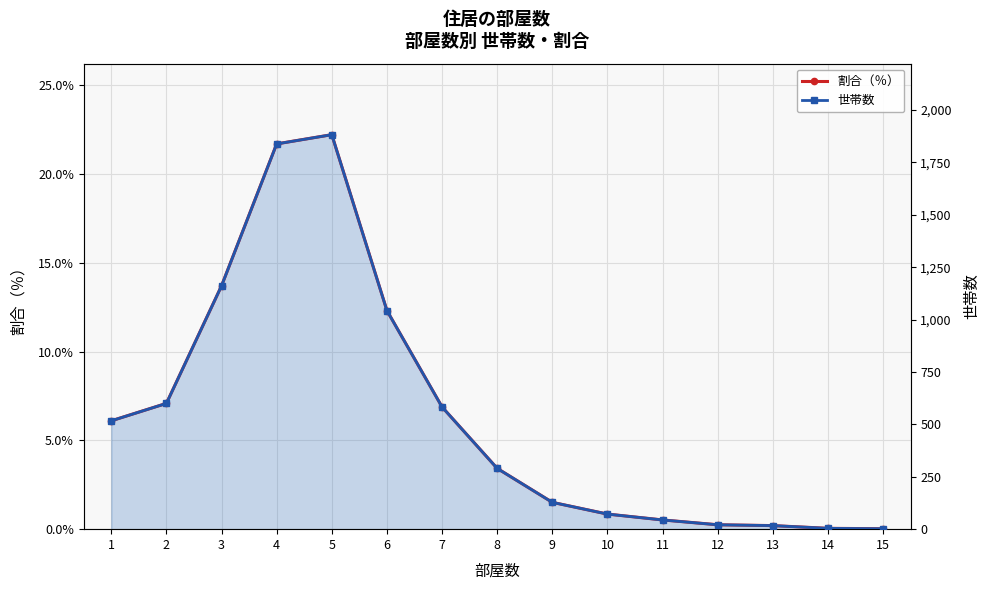

At which category is the sum across all series the highest?

5